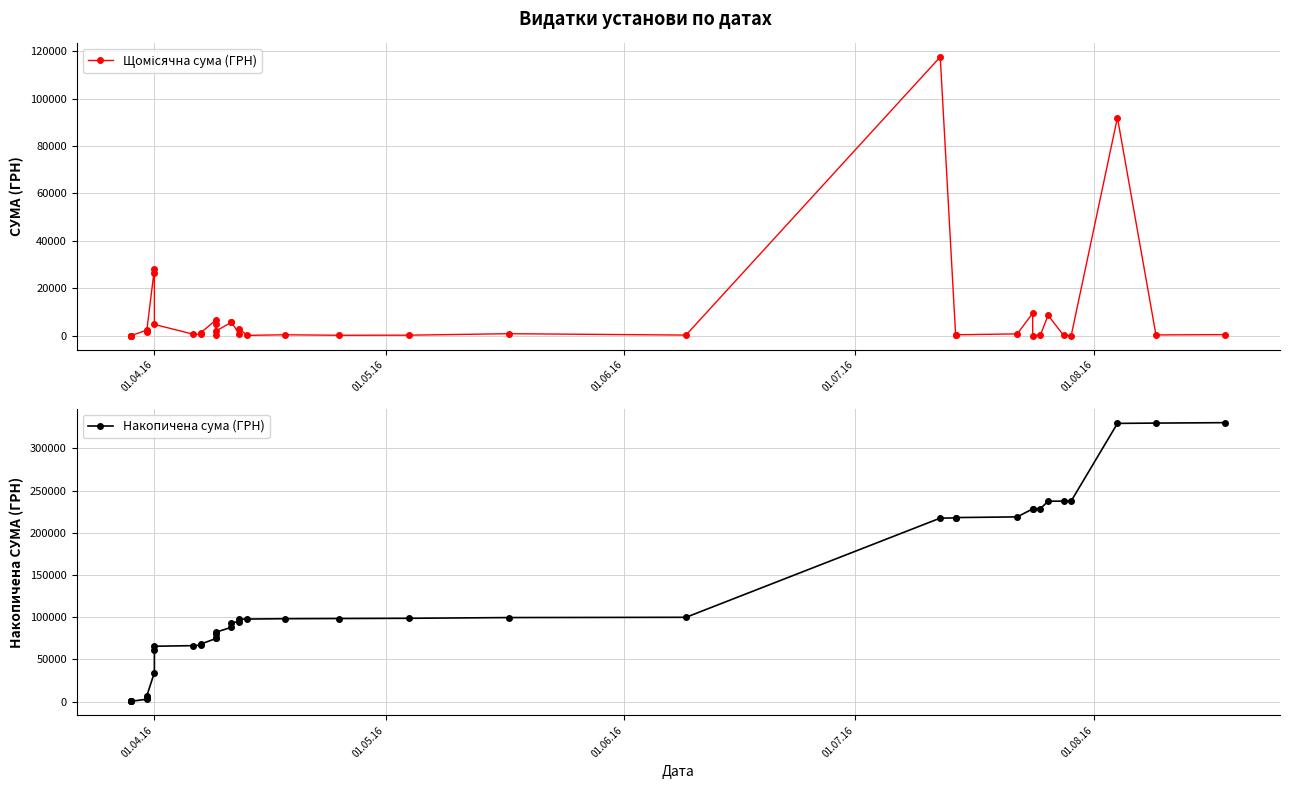

True or false: Щомісячна сума (ГРН) and Накопичена сума (ГРН) cross at least once.

False